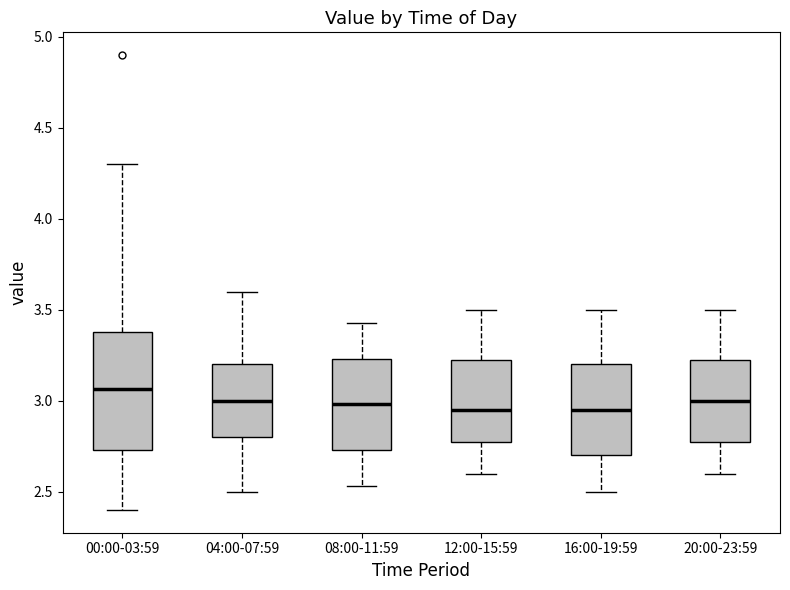

Reading left to right, read every box against the y-axis: the position of its median line, the range the box covers, and the ends of its whiskers. The values are not printed on the chart, so give them approximately, as read against the axis.

00:00-03:59: median 3.05, box 2.75 to 3.40, whiskers 2.40 to 4.30
04:00-07:59: median 3.00, box 2.80 to 3.20, whiskers 2.50 to 3.60
08:00-11:59: median 3.00, box 2.75 to 3.25, whiskers 2.55 to 3.45
12:00-15:59: median 2.95, box 2.80 to 3.25, whiskers 2.60 to 3.50
16:00-19:59: median 2.95, box 2.70 to 3.20, whiskers 2.50 to 3.50
20:00-23:59: median 3.00, box 2.80 to 3.25, whiskers 2.60 to 3.50